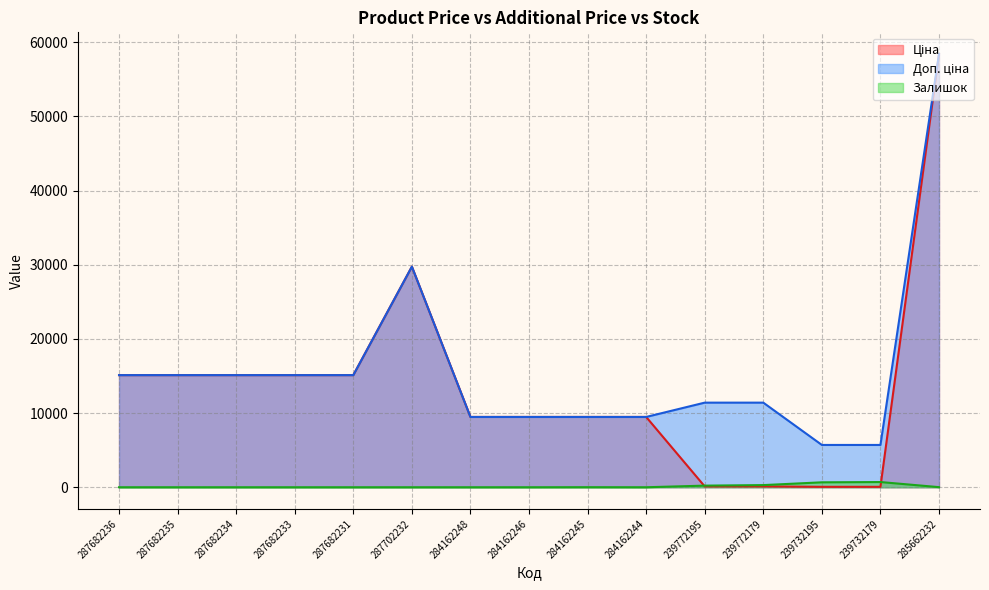

What is the difference between the second highest and minimum values in the Ціна series?

29690.2